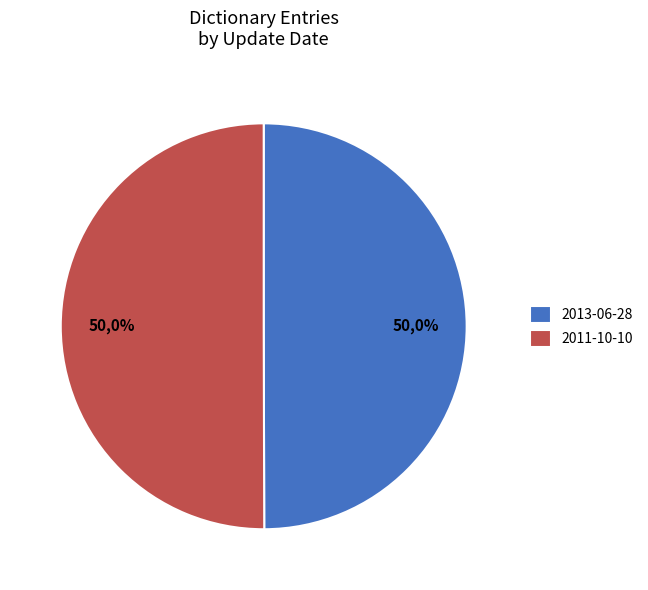

How much of the chart is everything except 2013-06-28?

50.0%